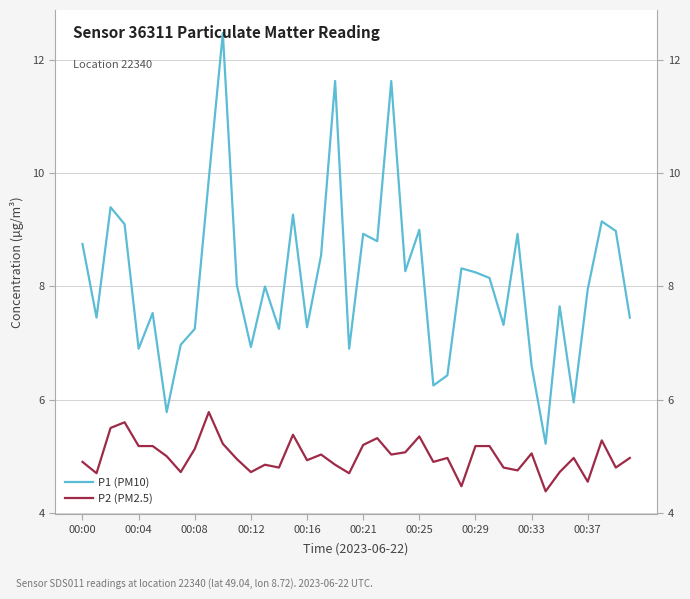

True or false: P1 (PM10) and P2 (PM2.5) cross at least once.

False